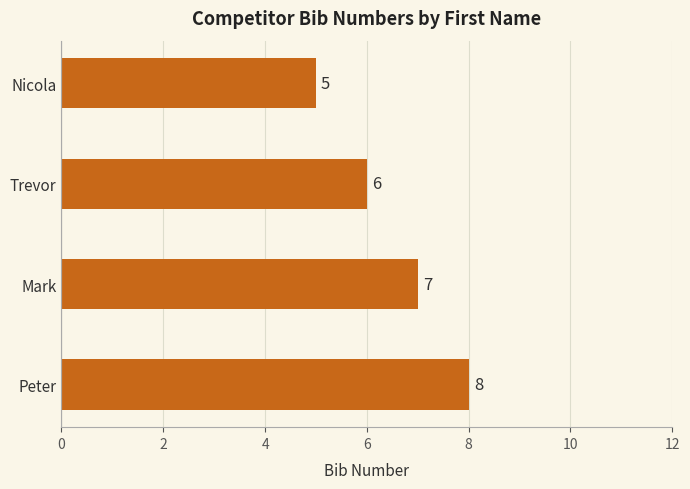

What is the label of the 2nd bar from the bottom?

Mark